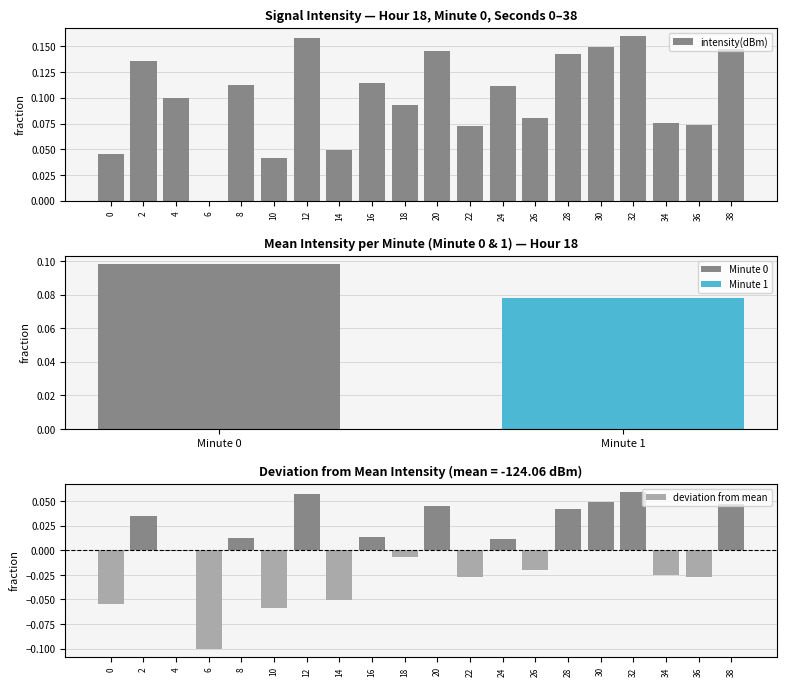

What is the value of the intensity(dBm) bar at the 9th from the left?

0.1